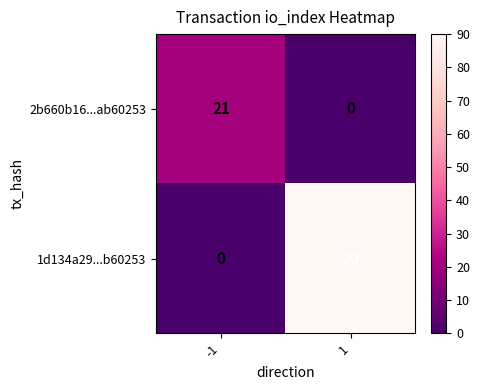

At -1, list the series in order from smallest to largest.

1d134a29...b60253, 2b660b16...ab60253